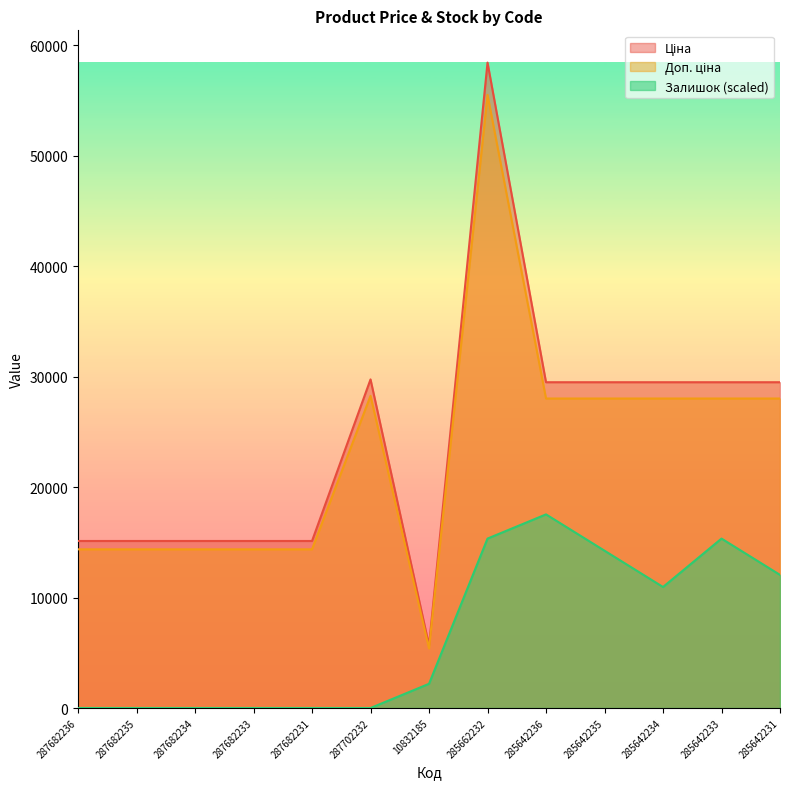

True or false: Доп. ціна has a value of 1259.5 at 10832185.

False